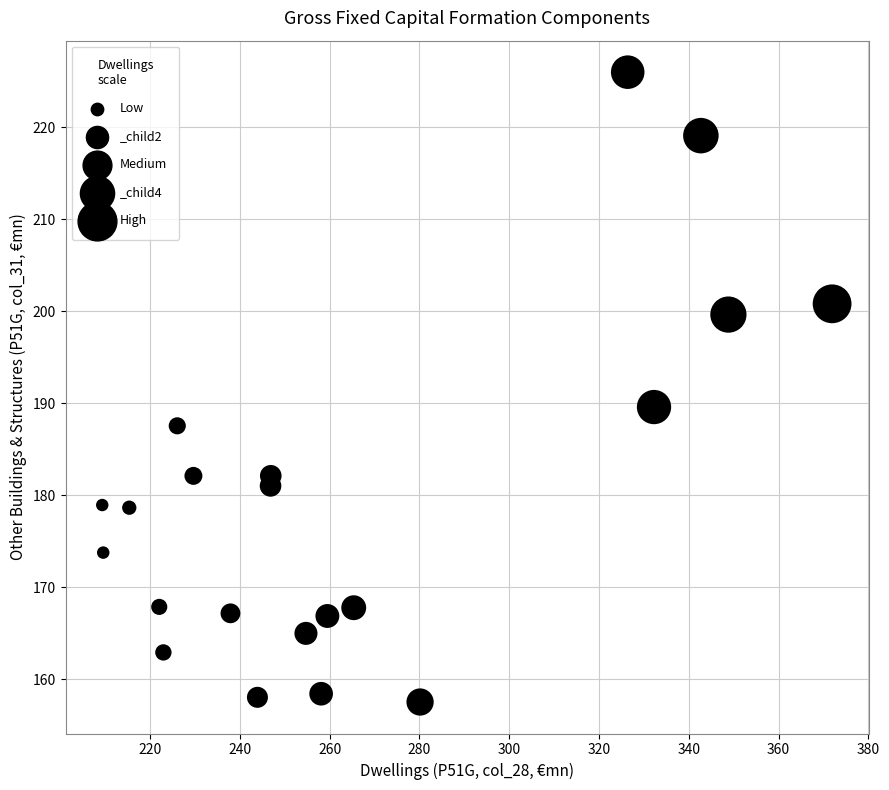

What Y value in the scatter plot is closest to 191?

189.6